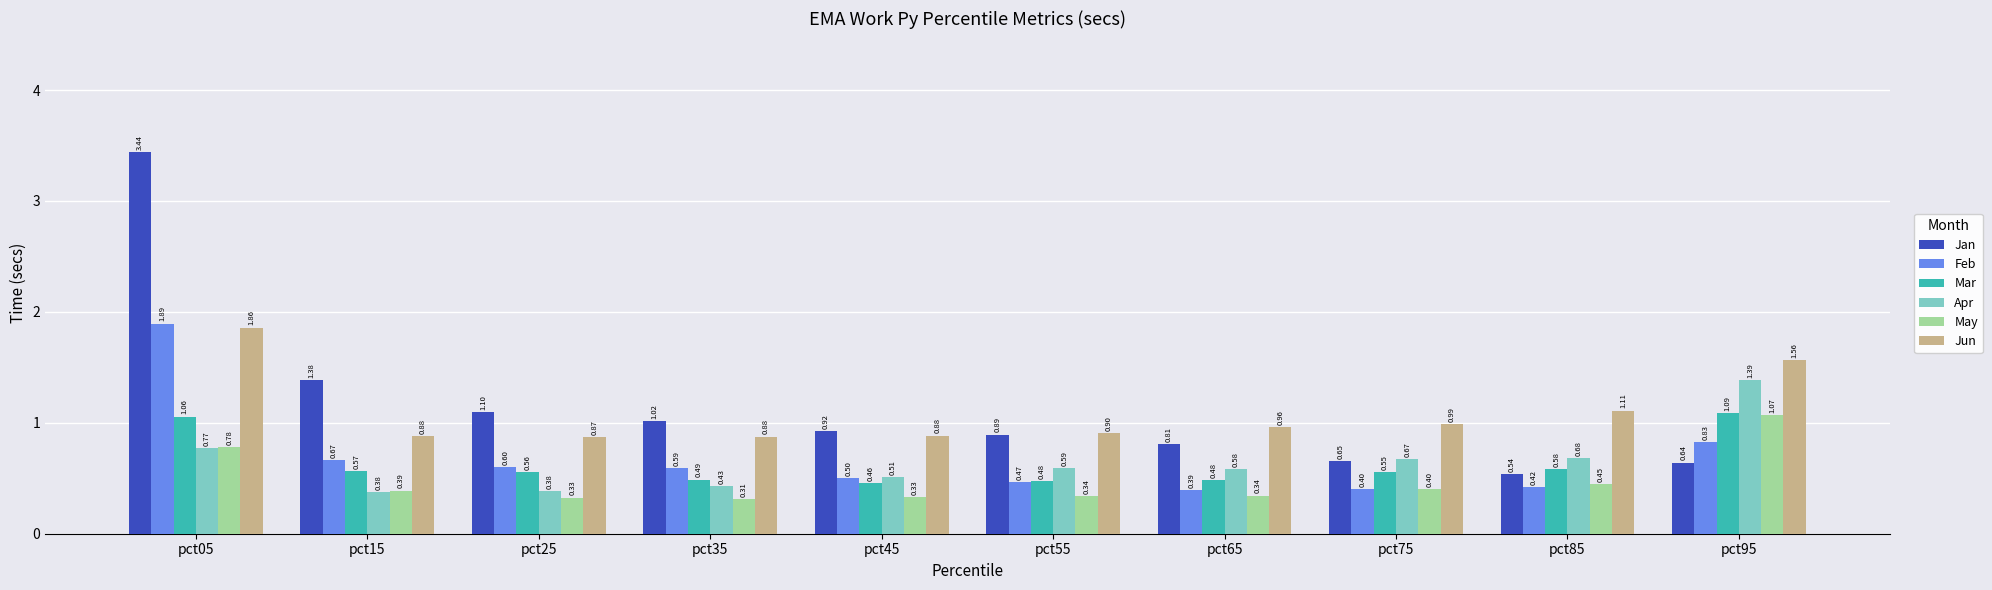

Are the bars horizontal?

No